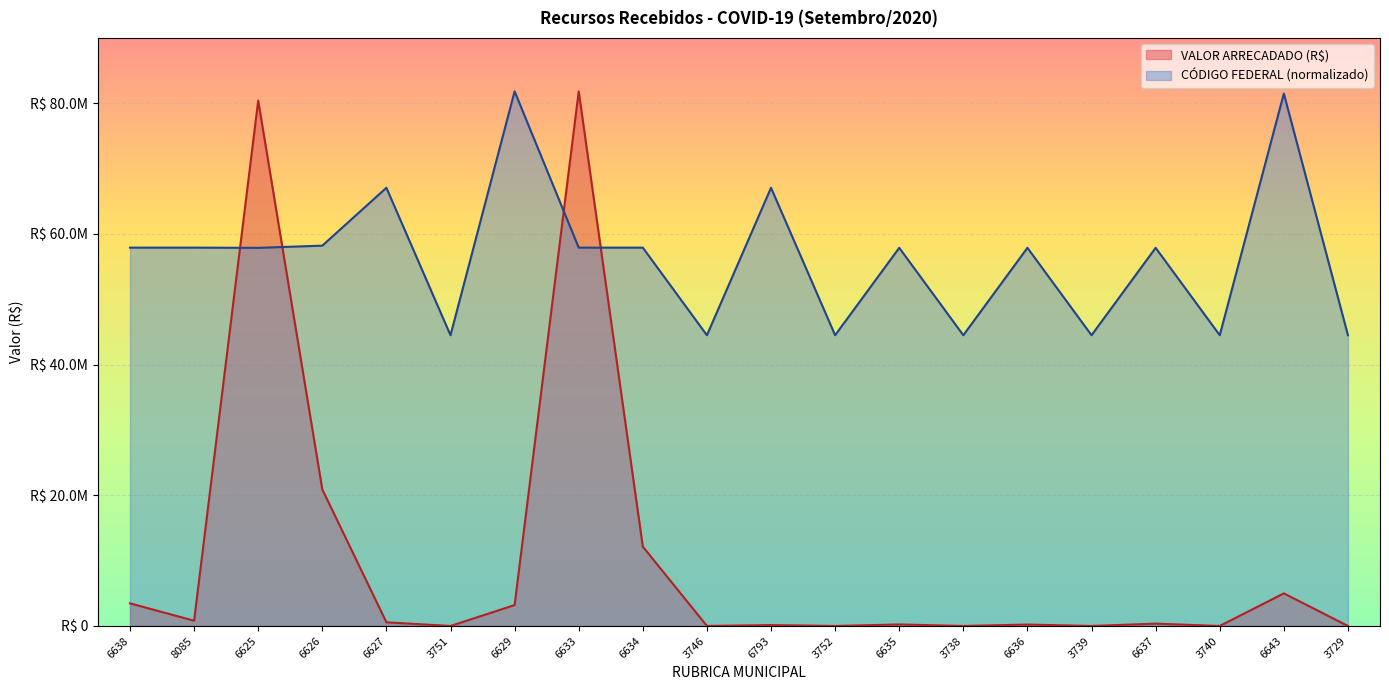

Is the value of CÓDIGO FEDERAL at 6637 greater than the value of VALOR ARRECADADO (R$) at 8085?

Yes